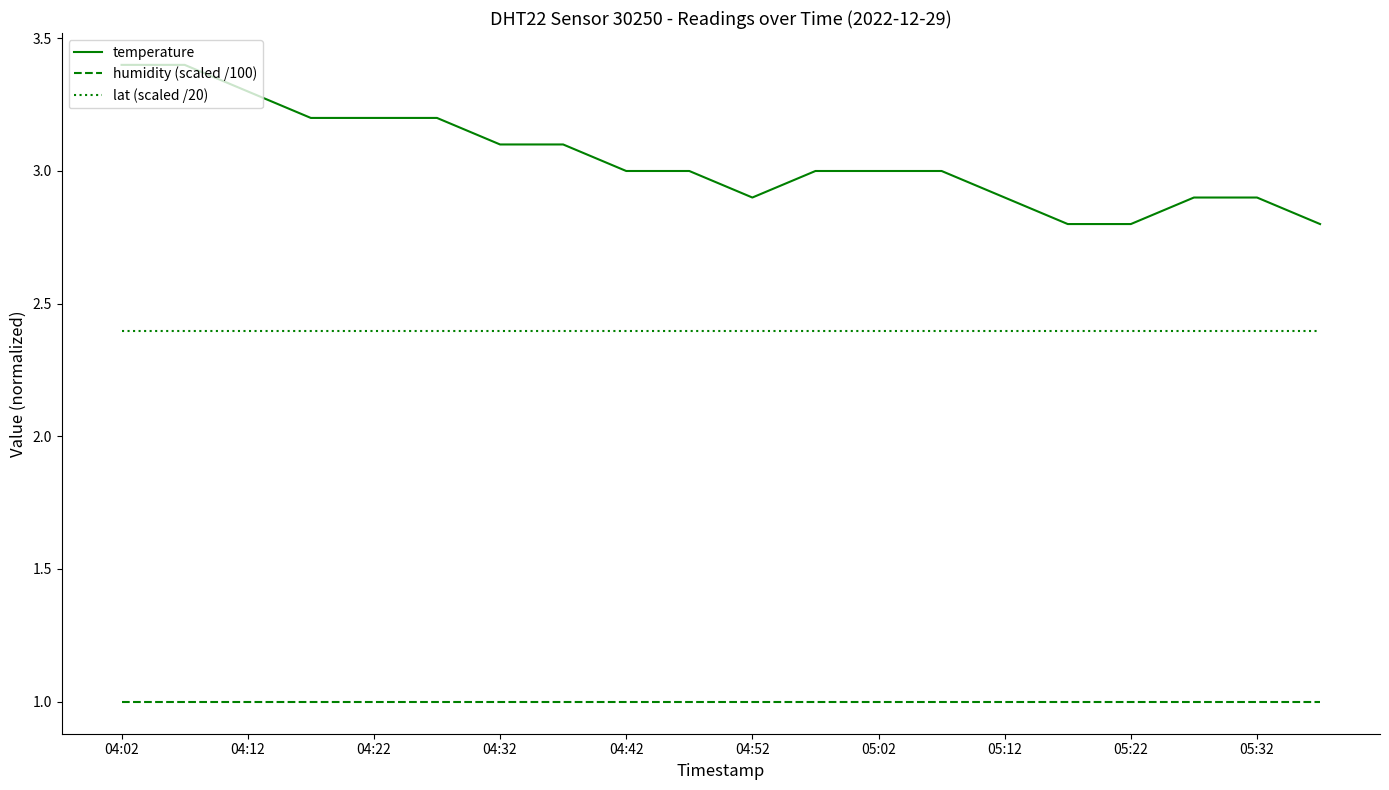

List the series in order of their peak value, highest first.

temperature, lat (scaled /20), humidity (scaled /100)